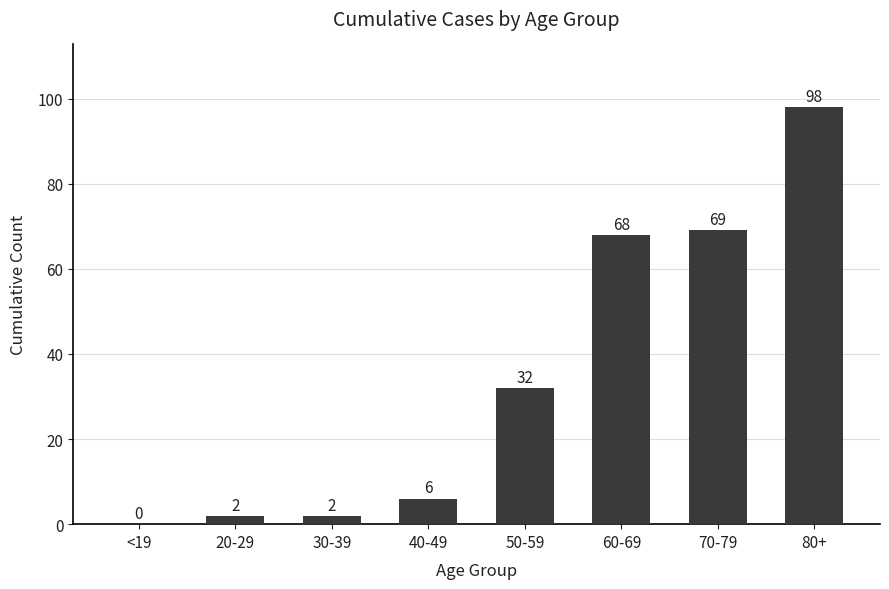

Count the number of data series in this chart.

1